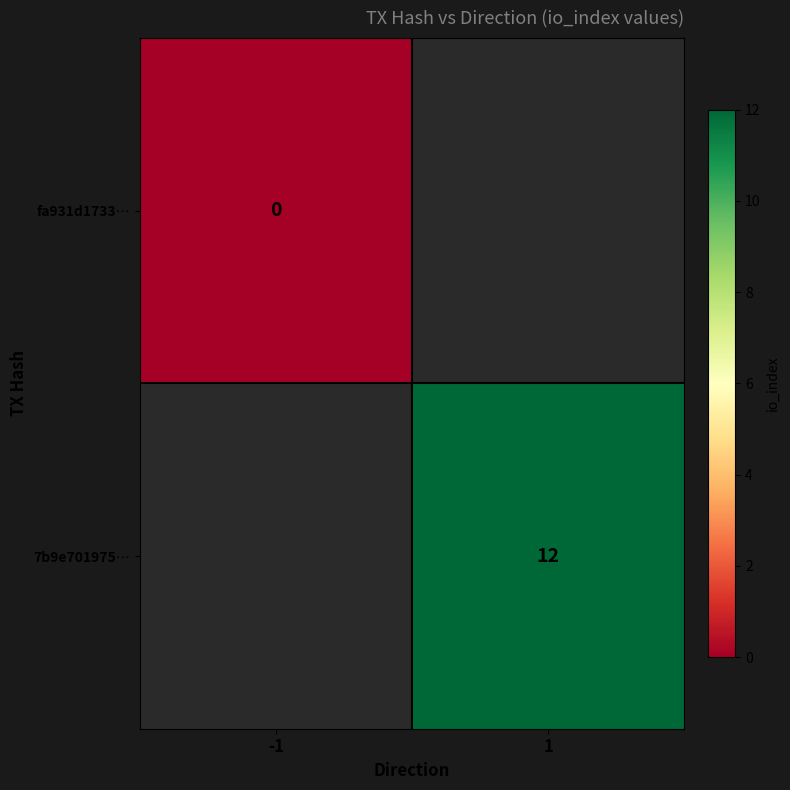

Is the value of 7b9e701975… at 1 greater than the value of fa931d1733… at -1?

Yes